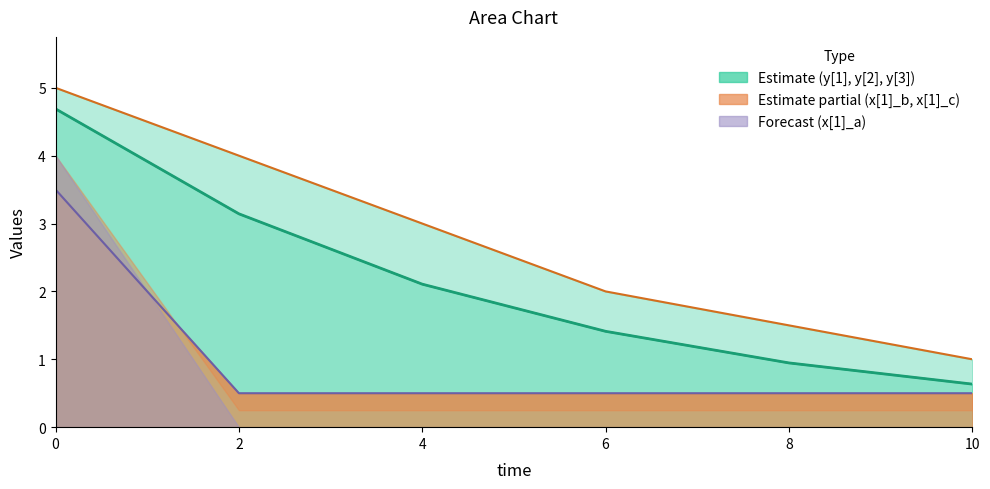

What is the greatest value displayed?

5.0